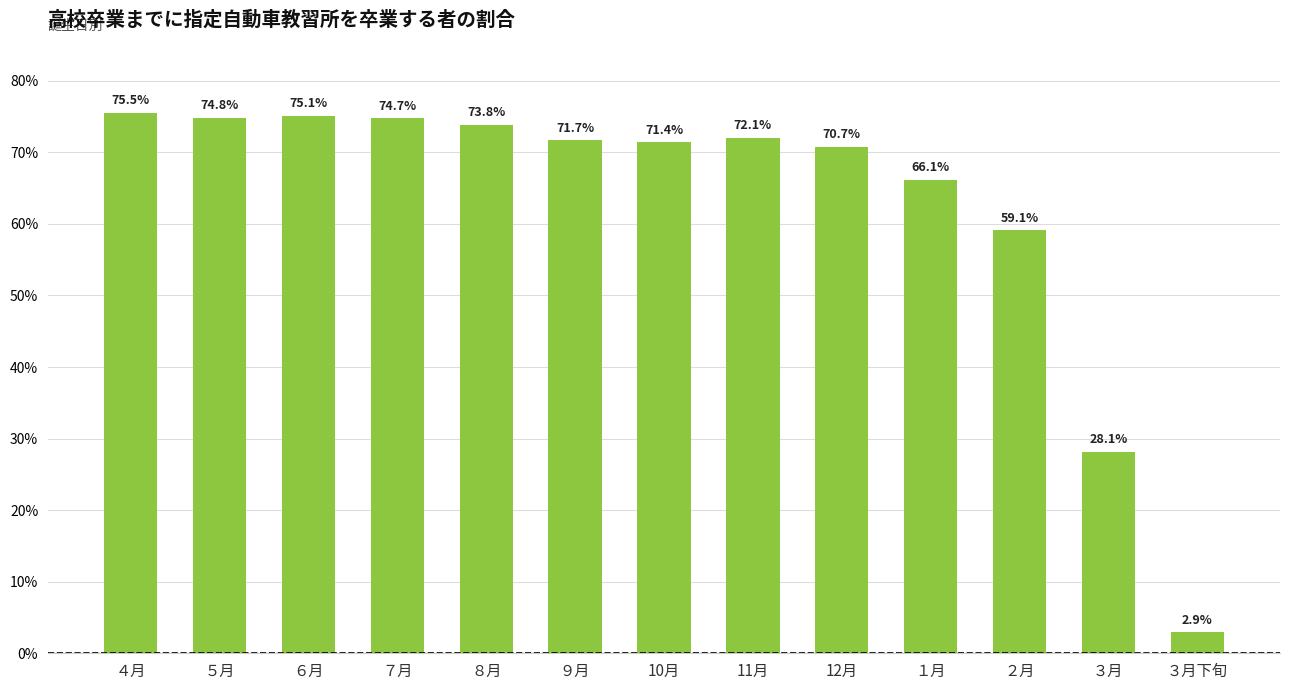

How many bars are there in total?

13